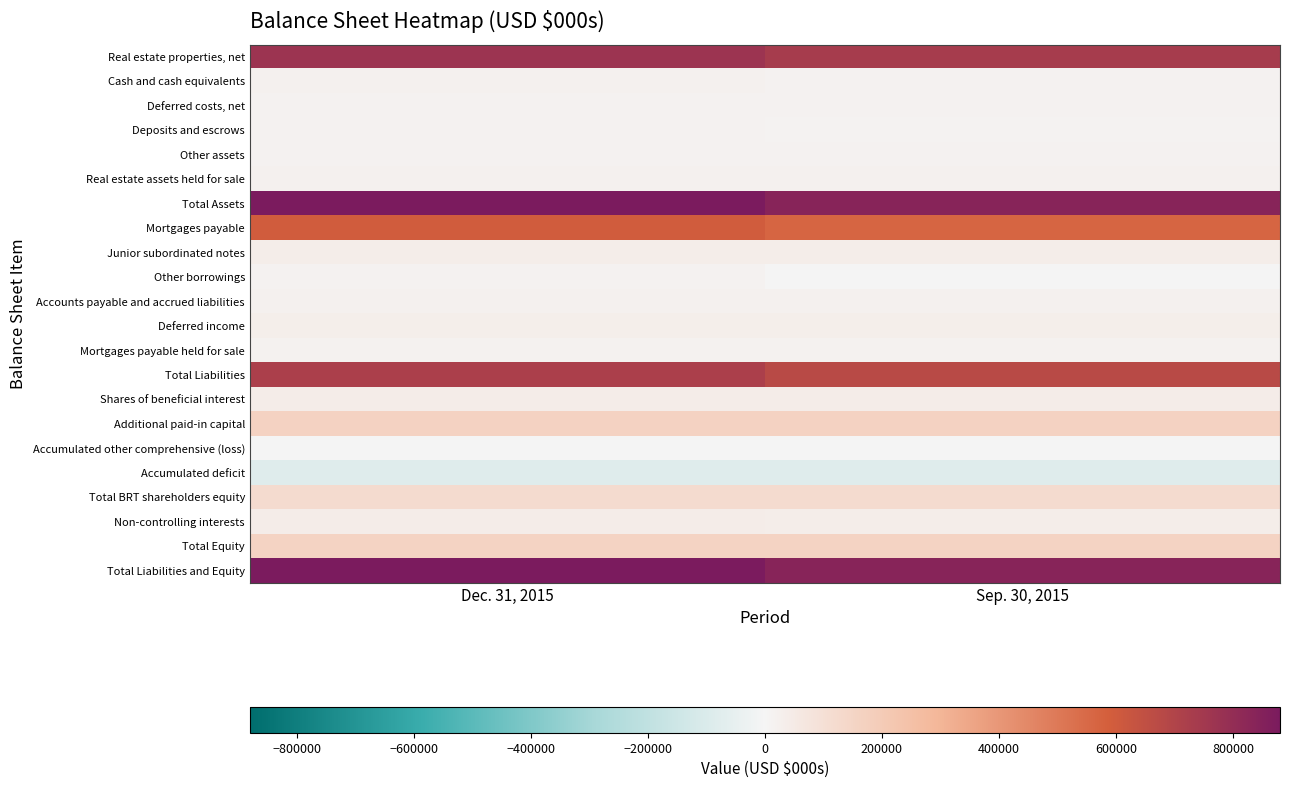

Reading left to right, transcribe all the data shown in this chart.

Real estate properties, net: Dec. 31, 2015=769320	Sep. 30, 2015=733168
Cash and cash equivalents: Dec. 31, 2015=21379	Sep. 30, 2015=15556
Deferred costs, net: Dec. 31, 2015=15581	Sep. 30, 2015=15010
Deposits and escrows: Dec. 31, 2015=14484	Sep. 30, 2015=12875
Other assets: Dec. 31, 2015=14701	Sep. 30, 2015=15616
Real estate assets held for sale: Dec. 31, 2015=23869	Sep. 30, 2015=23859
Total Assets: Dec. 31, 2015=880482	Sep. 30, 2015=835879
Mortgages payable: Dec. 31, 2015=596204	Sep. 30, 2015=566438
Junior subordinated notes: Dec. 31, 2015=37400	Sep. 30, 2015=37400
Other borrowings: Dec. 31, 2015=14001	Sep. 30, 2015=0
Accounts payable and accrued liabilities: Dec. 31, 2015=21019	Sep. 30, 2015=21629
Deferred income: Dec. 31, 2015=33736	Sep. 30, 2015=30990
Mortgages payable held for sale: Dec. 31, 2015=19248	Sep. 30, 2015=19248
Total Liabilities: Dec. 31, 2015=721608	Sep. 30, 2015=675705
Shares of beneficial interest: Dec. 31, 2015=40285	Sep. 30, 2015=40285
Additional paid-in capital: Dec. 31, 2015=162072	Sep. 30, 2015=161842
Accumulated other comprehensive (loss): Dec. 31, 2015=-38	Sep. 30, 2015=-58
Accumulated deficit: Dec. 31, 2015=-81448	Sep. 30, 2015=-79414
Total BRT shareholders equity: Dec. 31, 2015=120871	Sep. 30, 2015=122655
Non-controlling interests: Dec. 31, 2015=38003	Sep. 30, 2015=37519
Total Equity: Dec. 31, 2015=158874	Sep. 30, 2015=160174
Total Liabilities and Equity: Dec. 31, 2015=880482	Sep. 30, 2015=835879